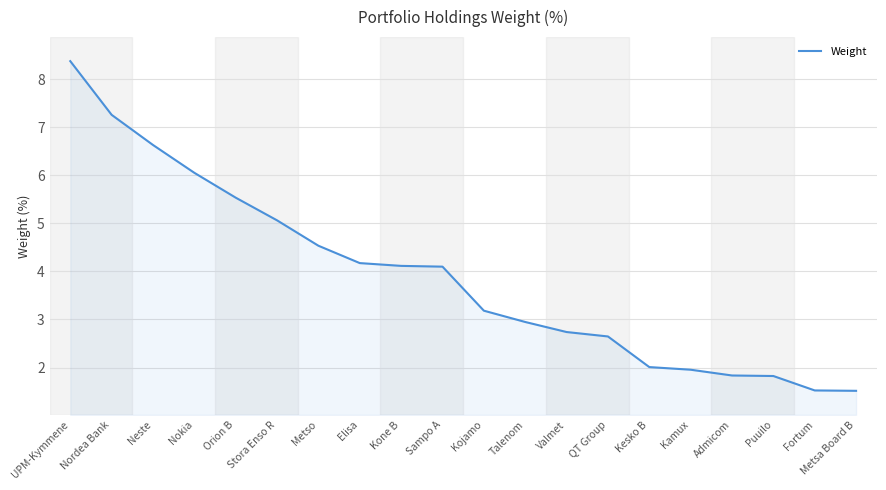

What is the difference between the maximum and minimum values?

6.9